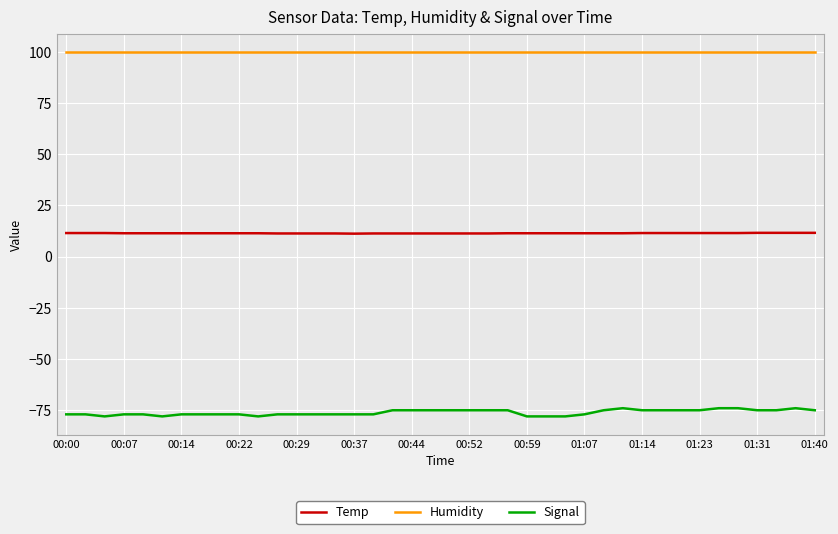

What is the maximum value shown in the chart?

99.9